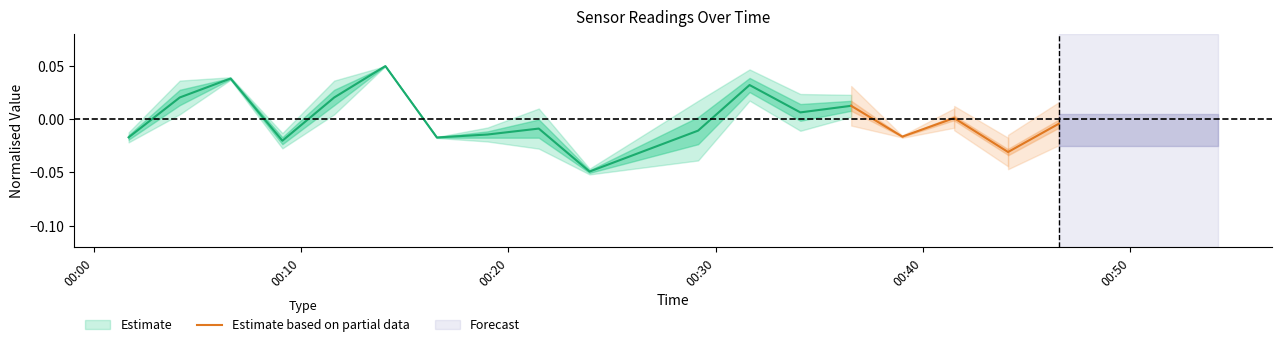

How many data points does each series have?

5